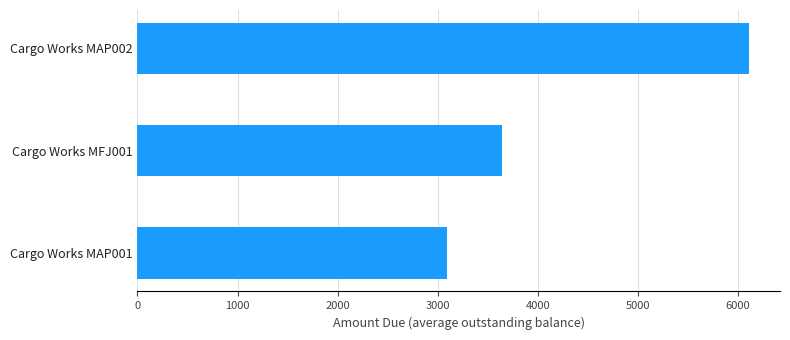

List the labels in order of value, largest first.

Cargo Works MAP002, Cargo Works MFJ001, Cargo Works MAP001